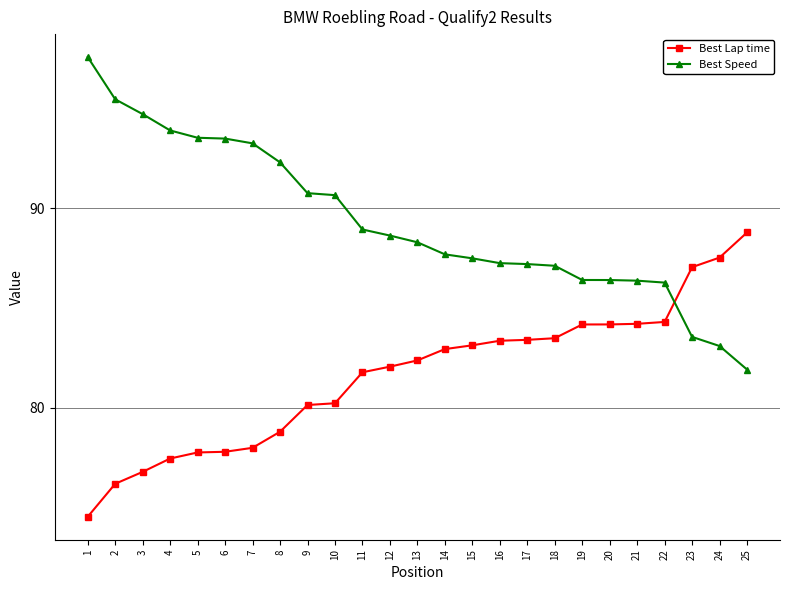

The value of Best Lap time at 18 is 83.5. True or false?

True